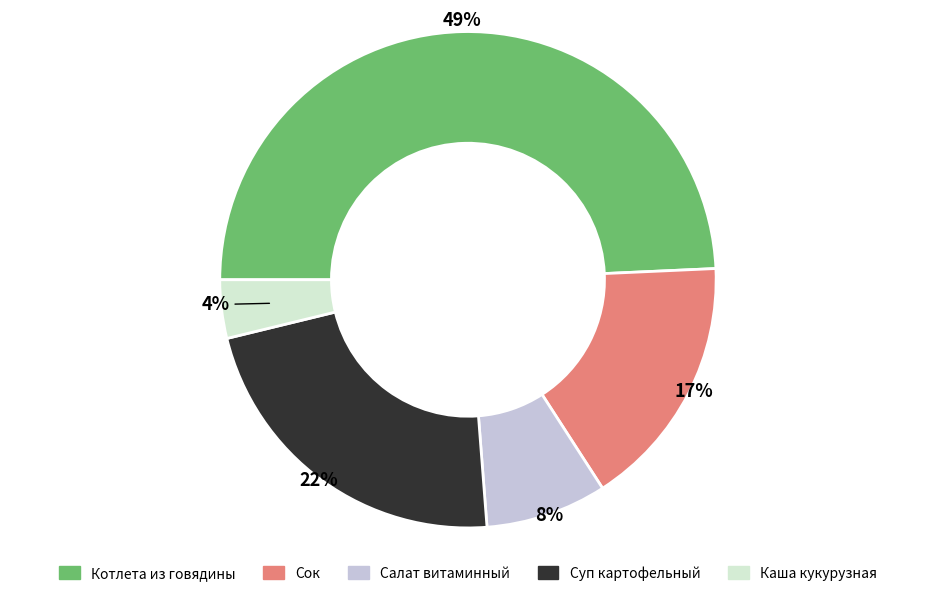

How many slices are in this pie chart?

5